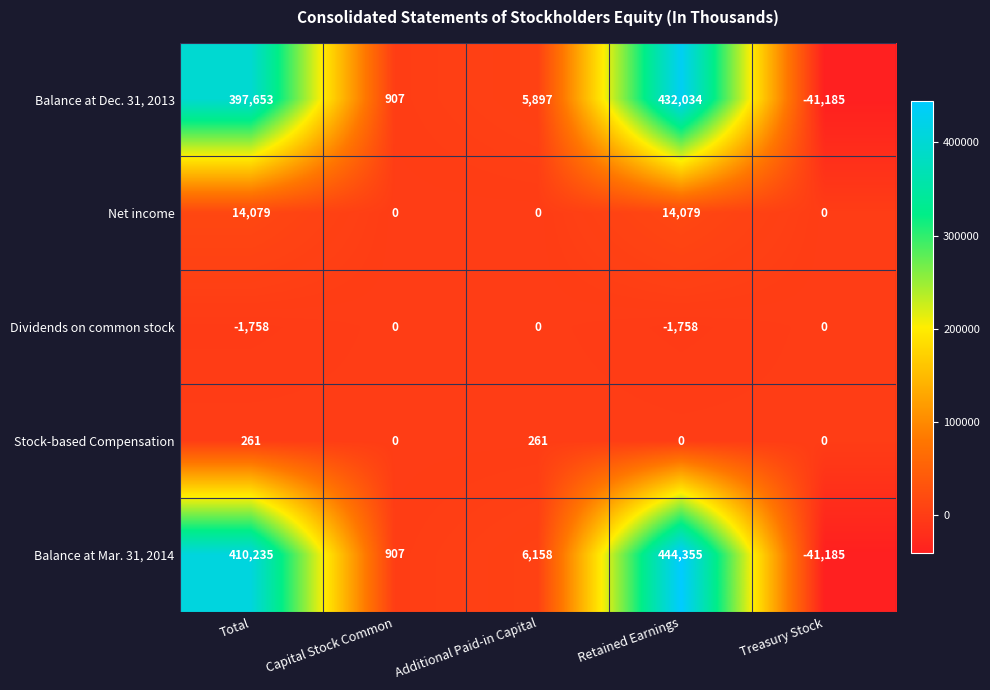

At which label does Balance at Dec. 31, 2013 reach its peak?

Retained Earnings